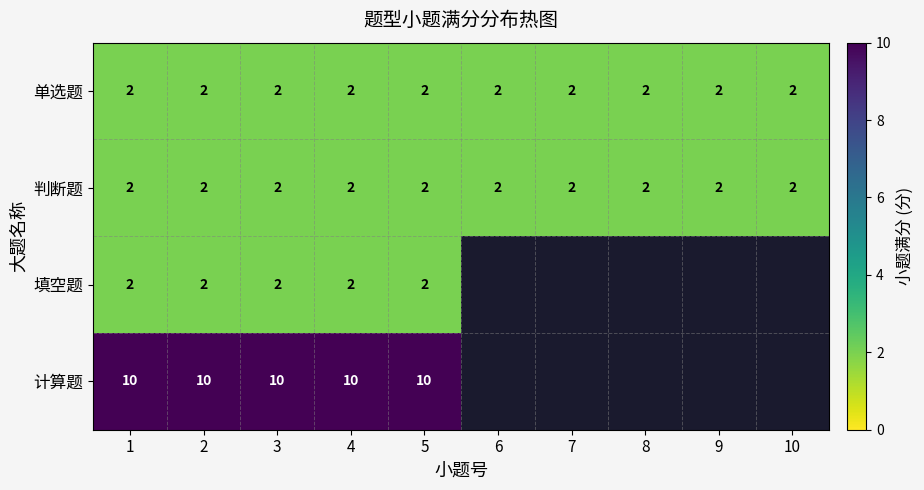

The 单选题 series shows 3 at 4. True or false?

False